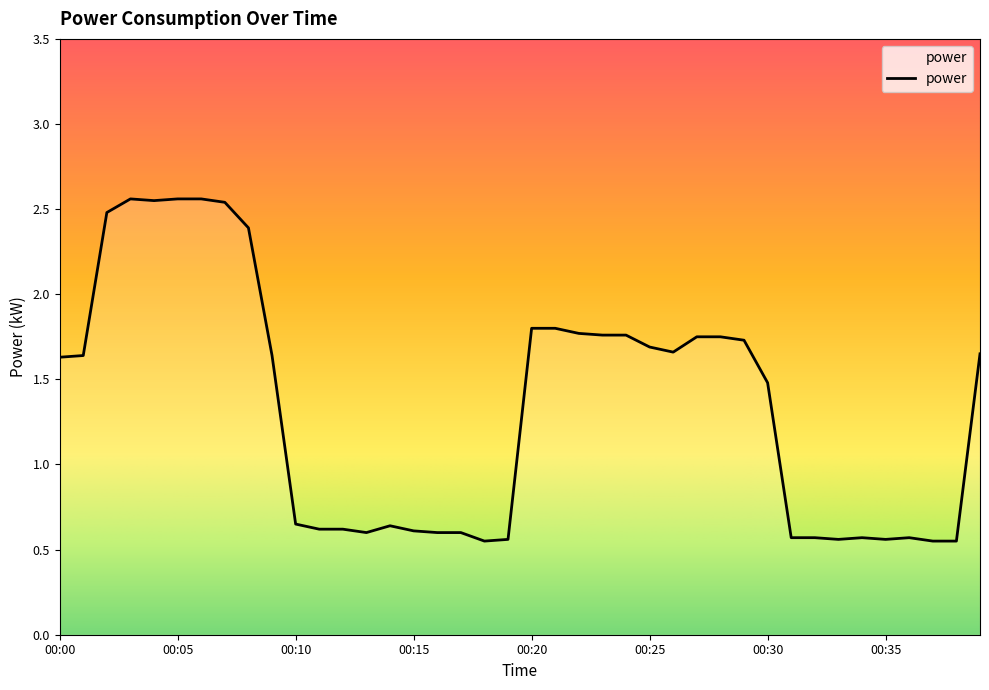

How many lines are shown in the chart?

1